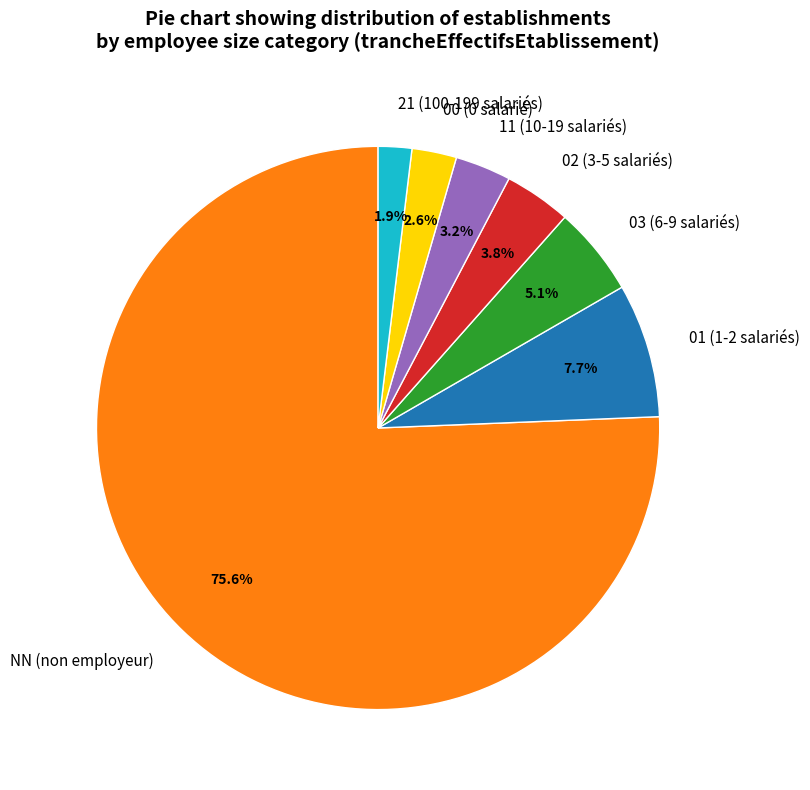

How many slices are in this pie chart?

7